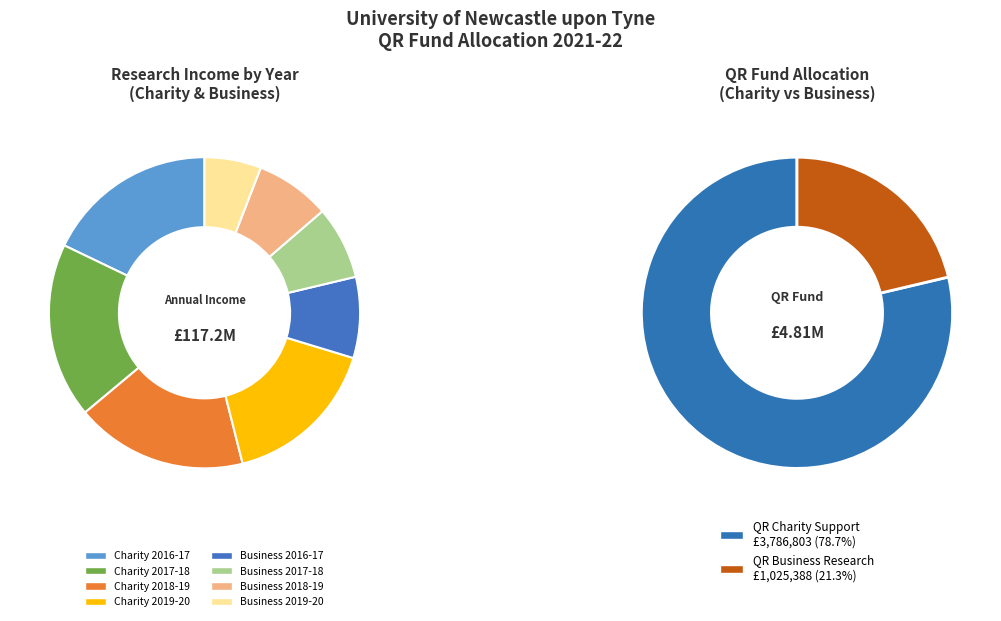

What is the change in value from Charity 2019-20 to Business 2019-20?

-12275000